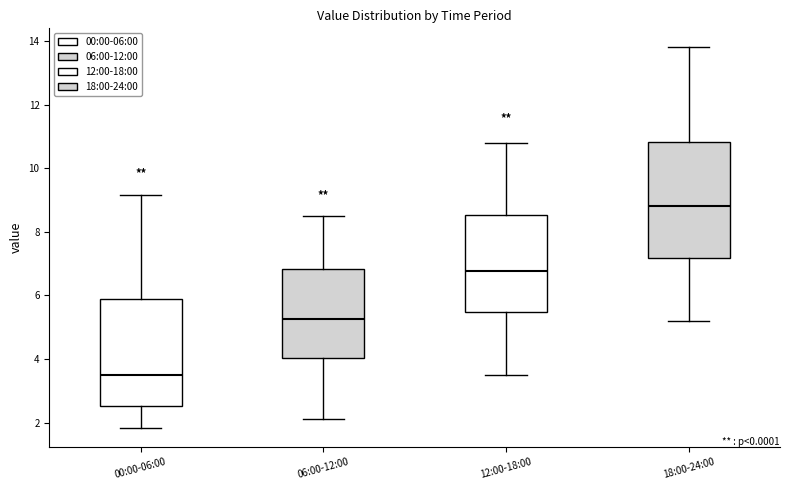

Where is the lower edge of the box for 00:00-06:00 on the y-axis? The values are not printed on the chart, so give them approximately, as read against the axis.

2.6